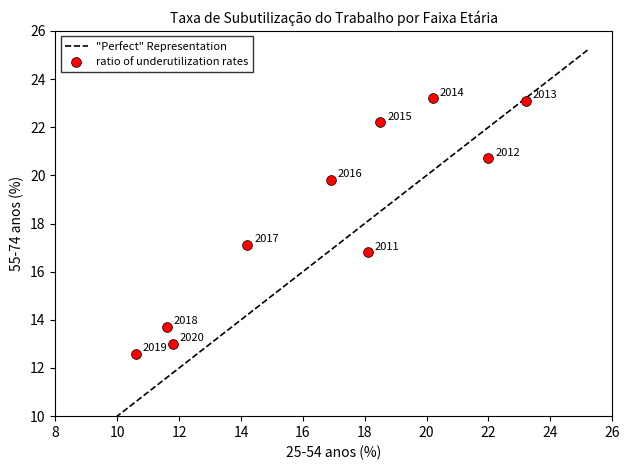

What Y value in the scatter plot is closest to 17?

17.1